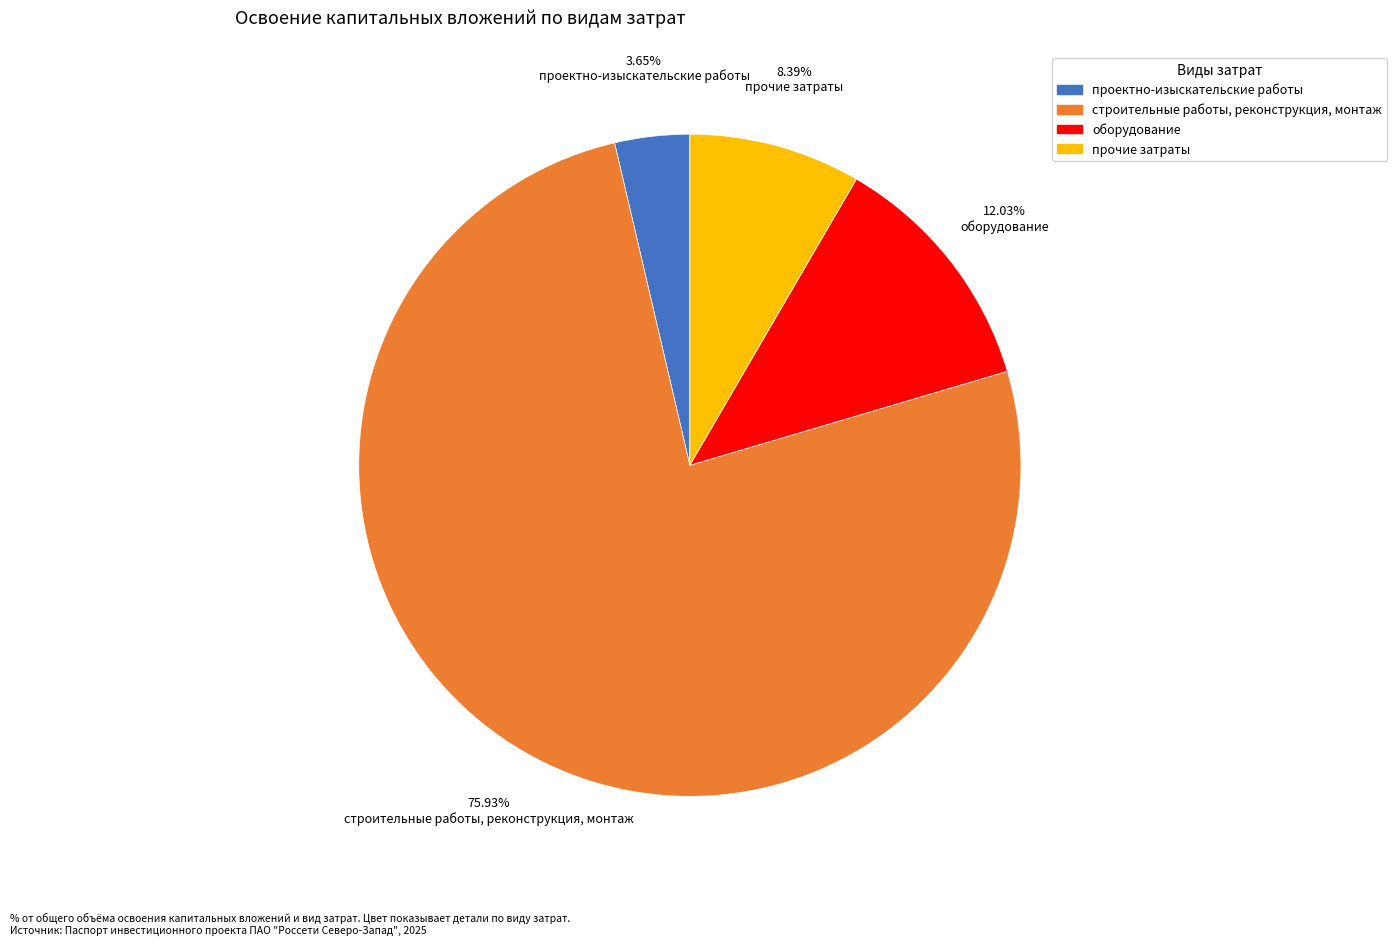

Does any single category account for the majority?

Yes